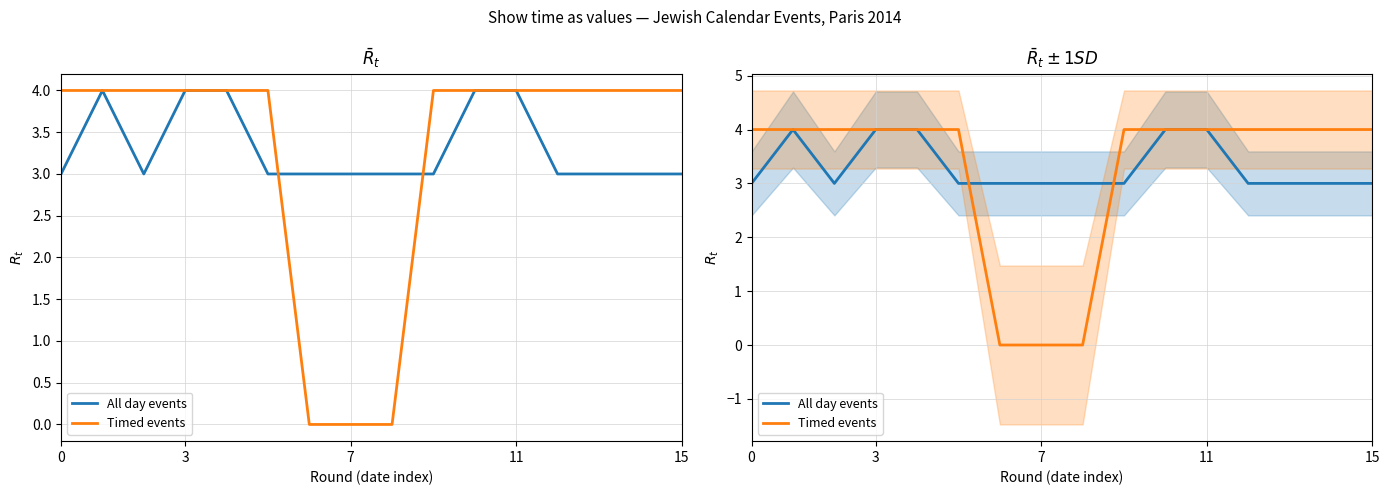

Rank the series by their average value, from lowest to highest.

Timed events, All day events